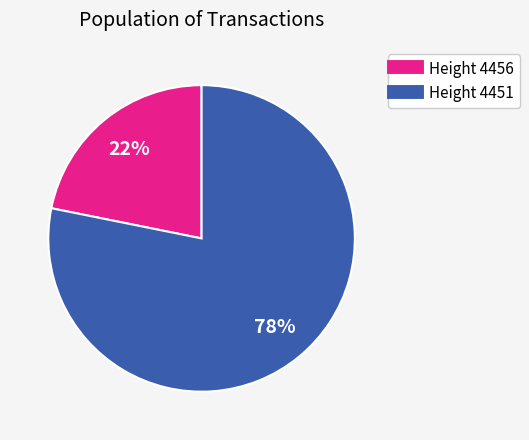

Is there a majority slice in this chart?

Yes